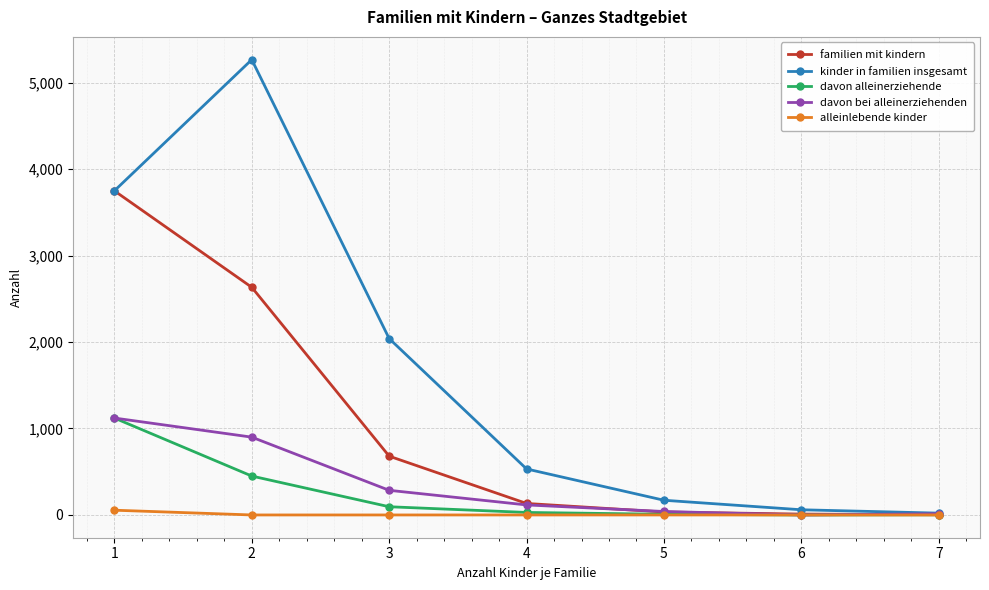

Rank the series at 2 from lowest to highest value.

alleinlebende kinder, davon alleinerziehende, davon bei alleinerziehenden, familien mit kindern, kinder in familien insgesamt